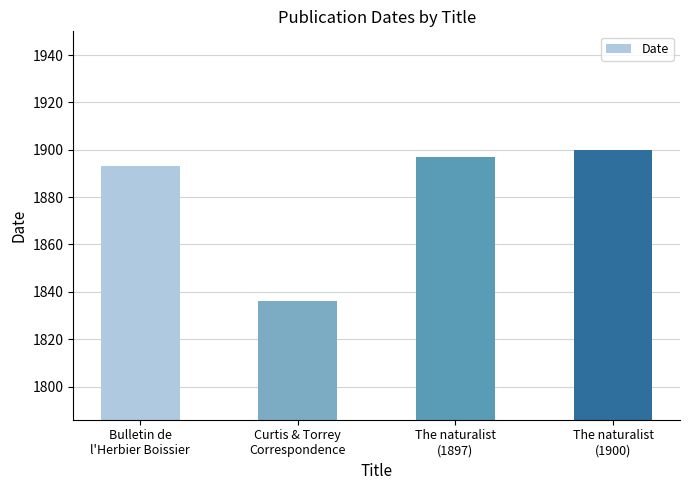

What position from the right is The naturalist
(1900)?

1